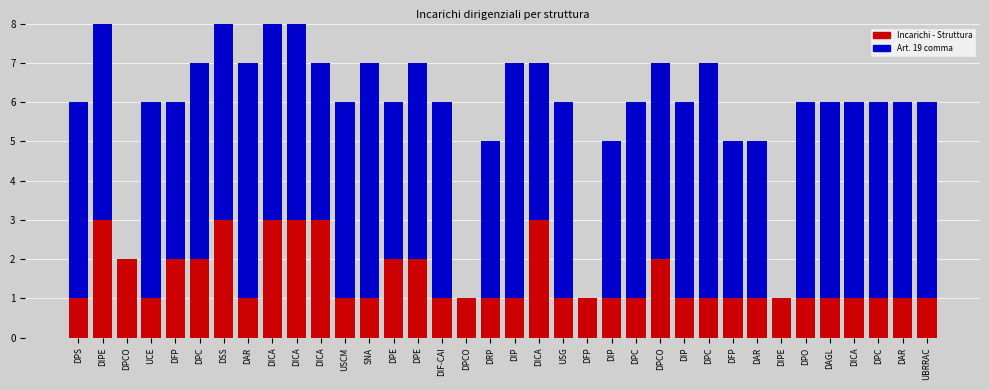

How many series are shown in this chart?

2